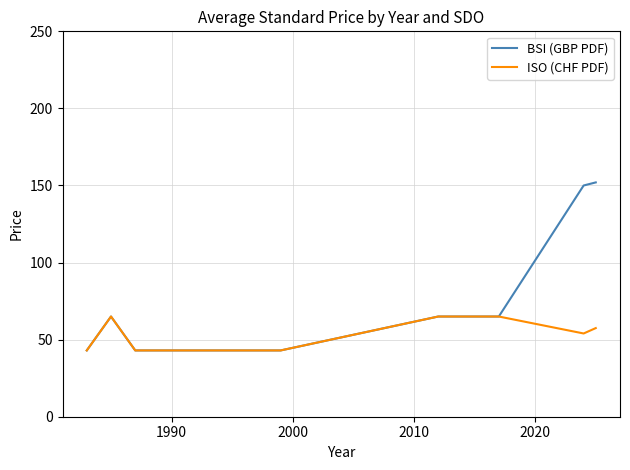

Rank the series by their average value, from lowest to highest.

ISO (CHF PDF), BSI (GBP PDF)